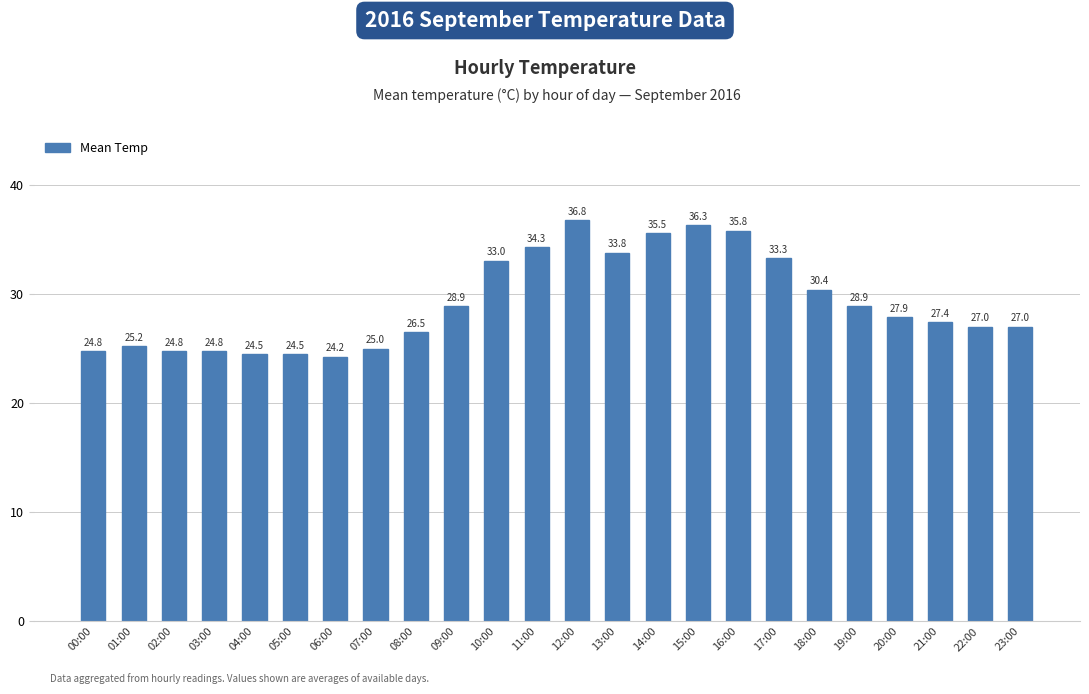

What is the value of the 10th bar from the left?

28.9